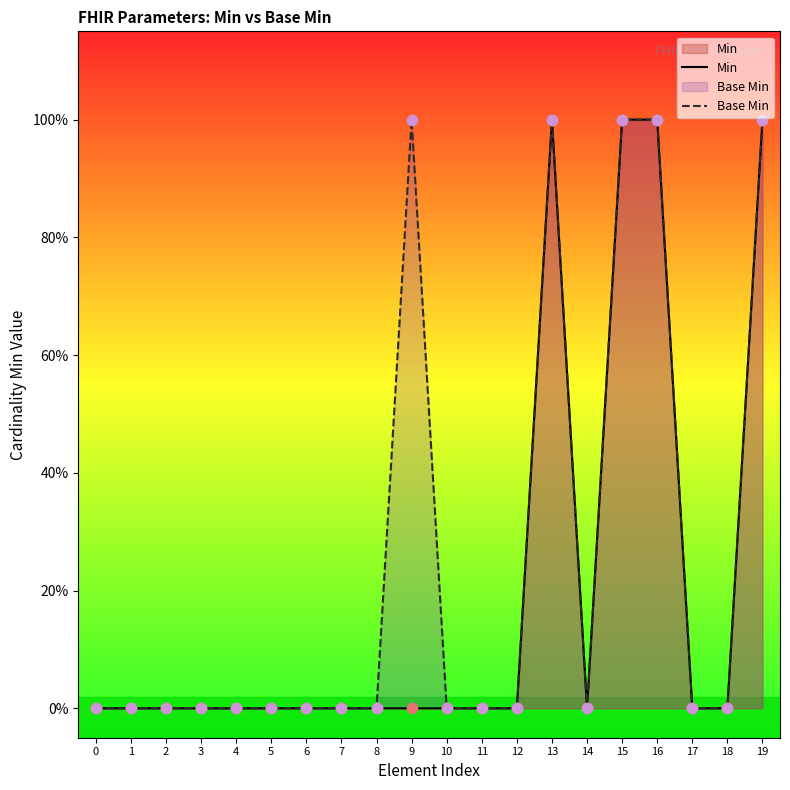

Which series has the largest total across all categories?

Base Min